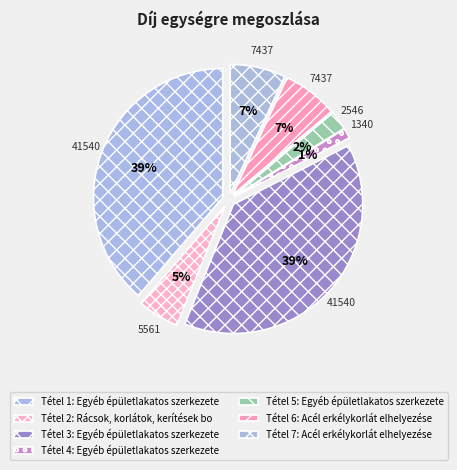

Count the number of slices in the pie.

7